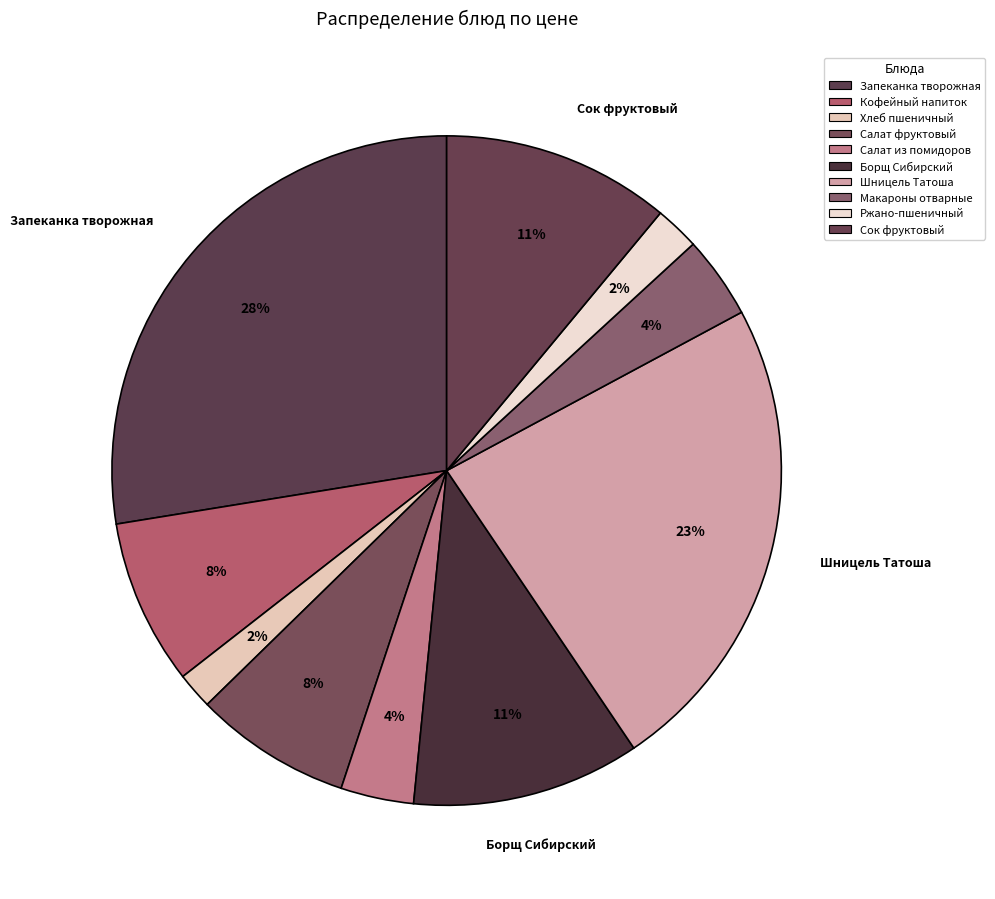

Rank the categories by value from highest to lowest.

Запеканка творожная с соусом молочным, Шницель Татоша запеченый с овощами, Борщ Сибирский с фасолью, Сок фруктовый, Кофейный напиток с молоком, Салат фруктовый с сахарной пудрой, Макароны отварные с маслом сливочным, Салат из свежих помидоров и огурцов, Ржано-пшеничный, Хлеб пшеничный